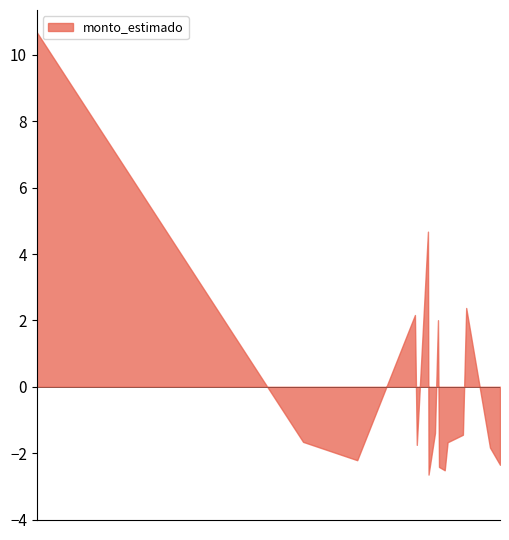

What is the difference between the maximum and minimum values?

13.3